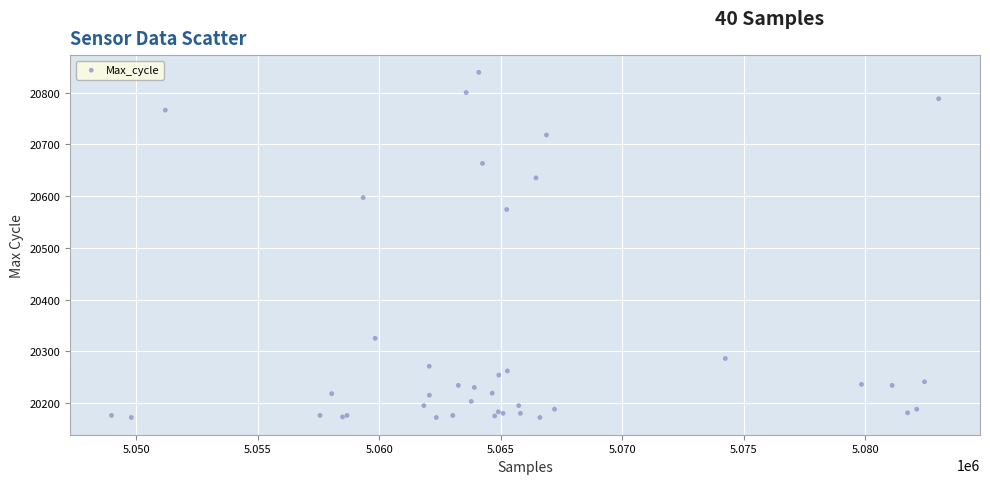

What Y value in the scatter plot is closest to 20505?

20574